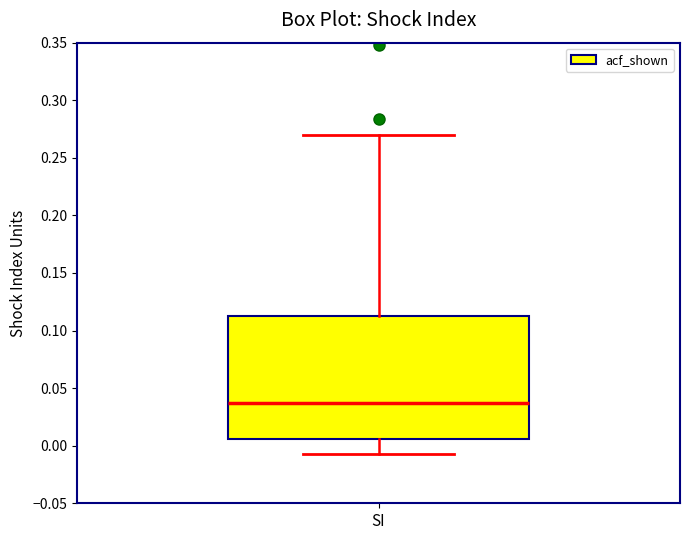

Where does the upper whisker of the box for SI end on the y-axis? The values are not printed on the chart, so give them approximately, as read against the axis.

0.270